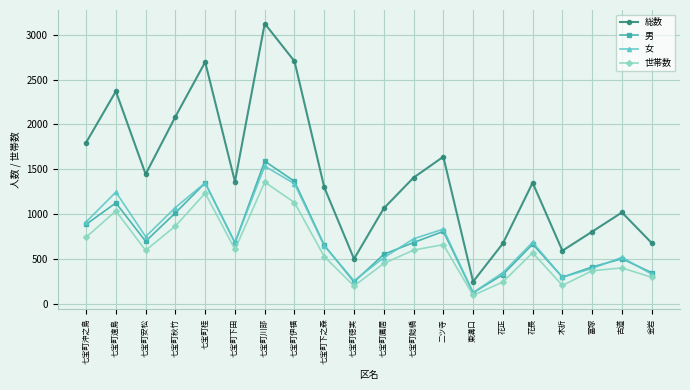

True or false: 世帯数 has a value of 243 at 花正.

True